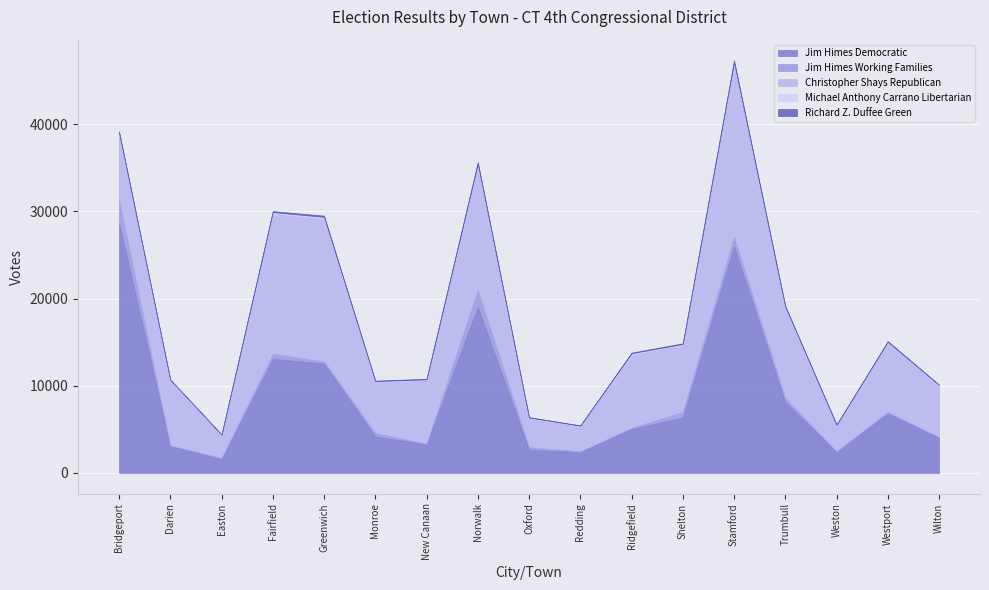

Reading right to left, list all the values displayed in this chart.

Jim Himes Democratic: 4008	6816	2460	8115	26039	6338	5056	2389	2653	19037	3301	4188	12555	13077	1568	3067	28678
Jim Himes Working Families: 117	186	12	482	1035	662	128	91	302	1963	45	408	237	592	178	84	2608
Christopher Shays Republican: 5908	7983	3021	10325	19735	7668	8411	2902	3336	14243	7305	5816	16384	16068	2613	7474	7662
Michael Anthony Carrano Libertarian: 67	64	31	151	306	126	135	44	71	246	81	125	190	179	40	66	127
Richard Z. Duffee Green: 33	75	32	84	213	78	75	35	43	171	74	54	149	123	25	28	96